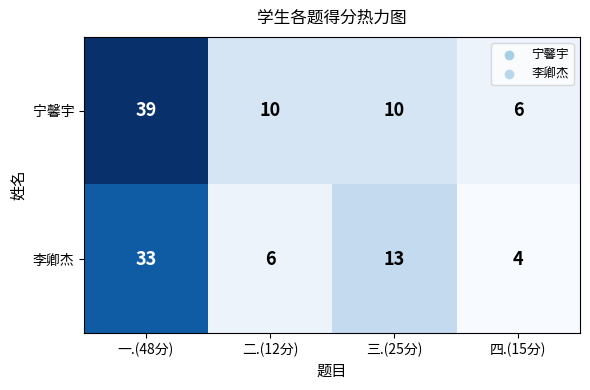

What is the greatest value displayed?

39